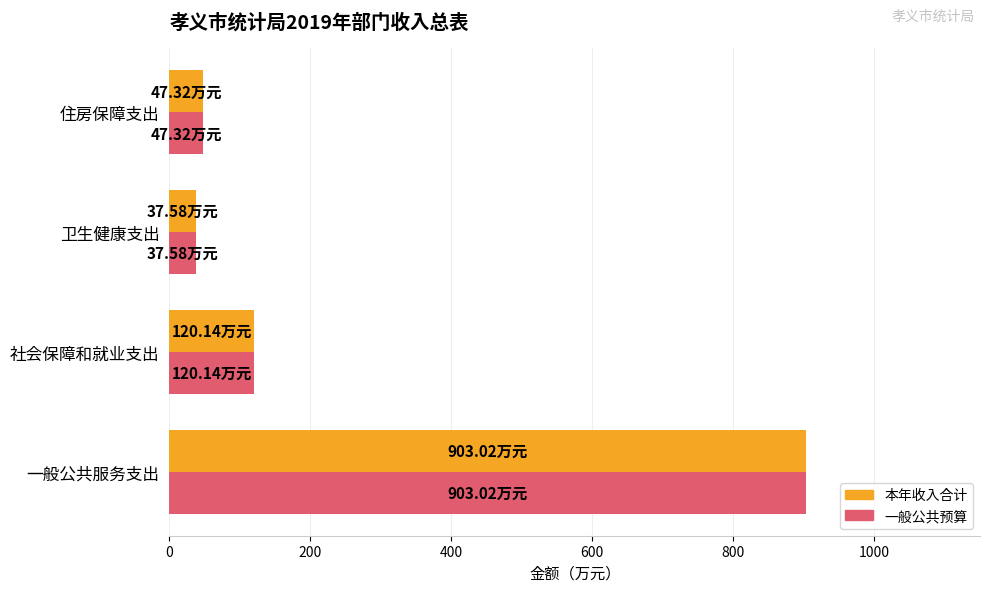

What is the total value across all series at 社会保障和就业支出?

240.3